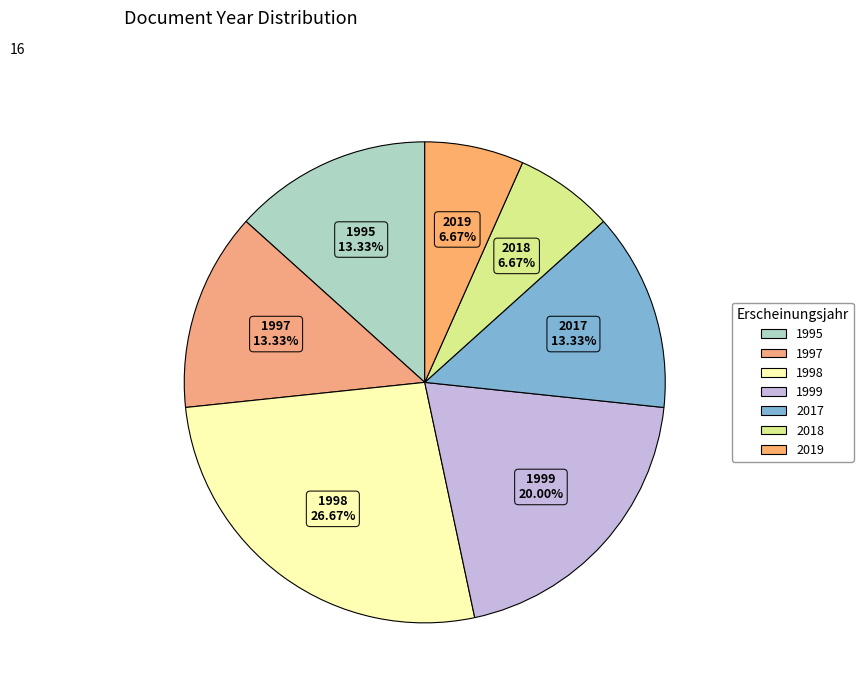

True or false: 1995 accounts for 13% of the total.

True